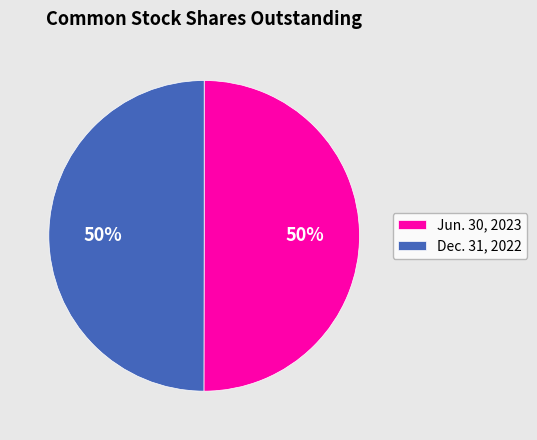

What is the ratio of the value at Jun. 30, 2023 to the value at Dec. 31, 2022?

1.0